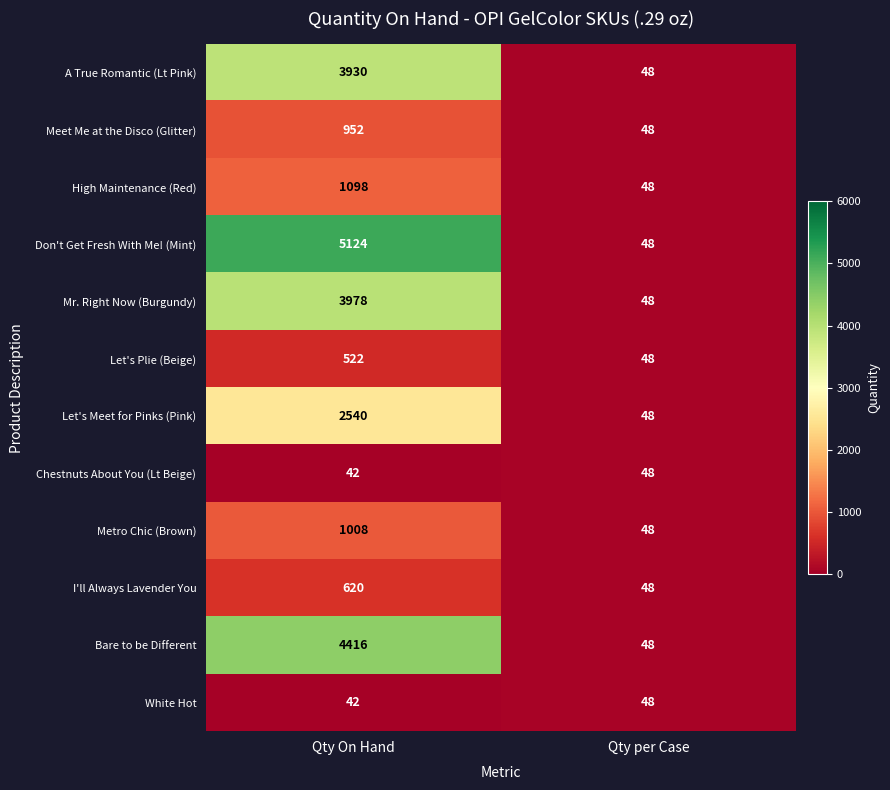

True or false: High Maintenance (Red) has a value of 48 at Qty per Case.

True